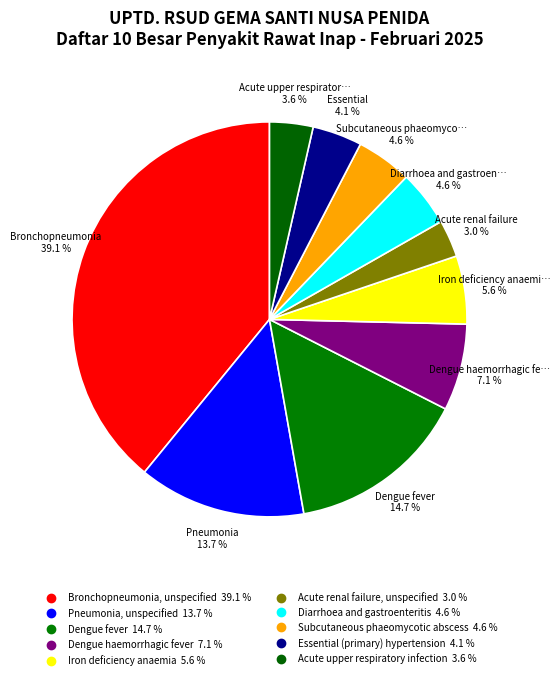

How many segments does this pie chart have?

10